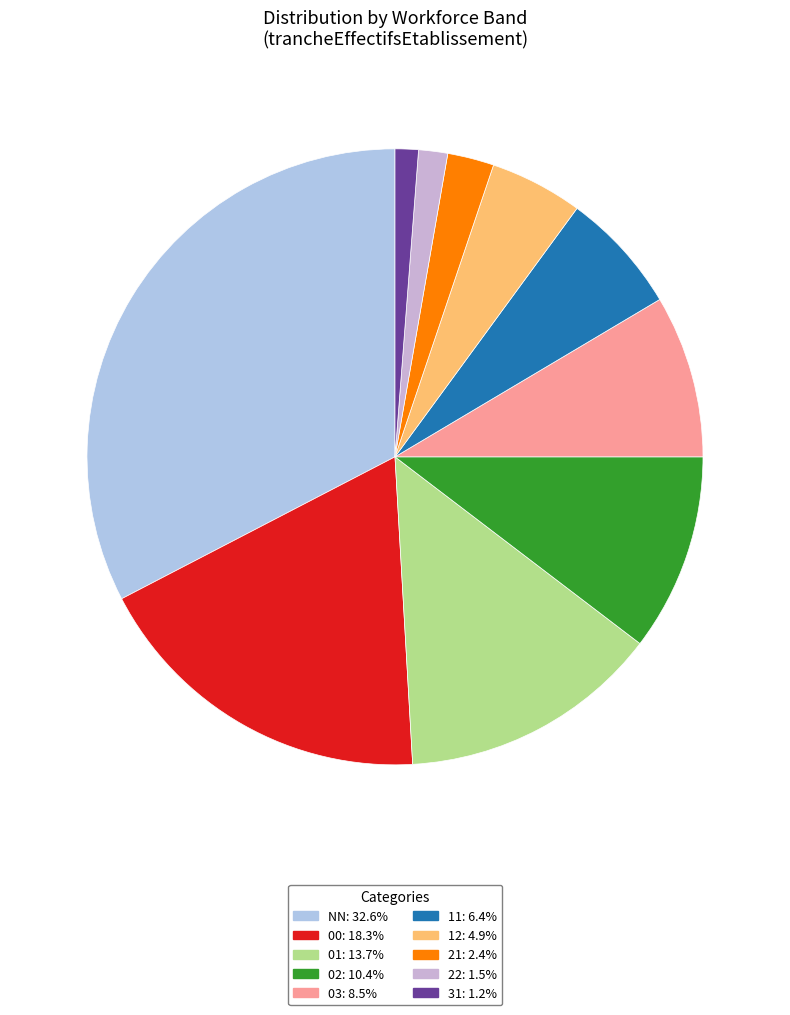

How many segments does this pie chart have?

10